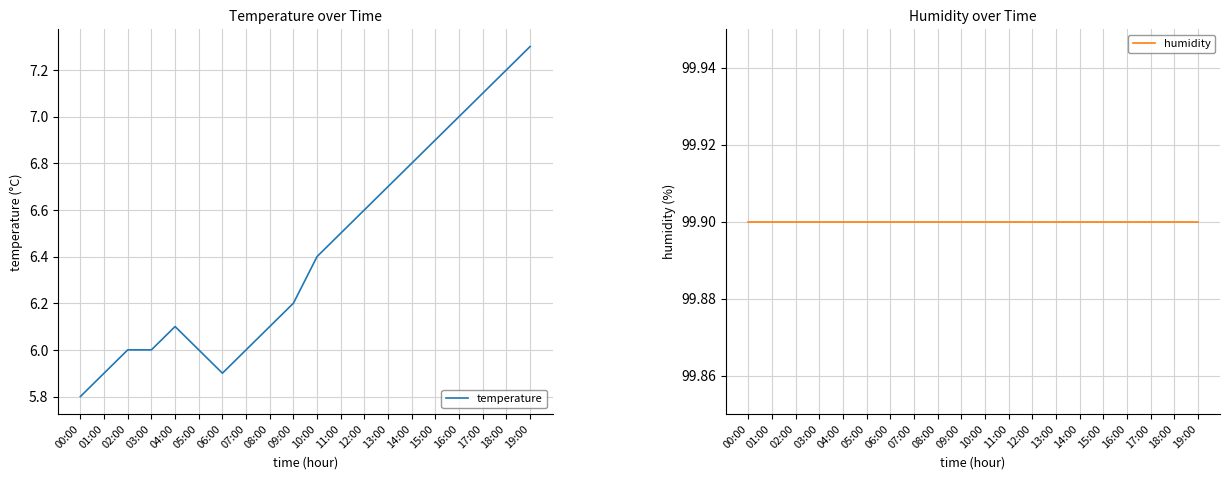

List the labels in order of humidity value, smallest first.

00:00, 01:00, 02:00, 03:00, 04:00, 05:00, 06:00, 07:00, 08:00, 09:00, 10:00, 11:00, 12:00, 13:00, 14:00, 15:00, 16:00, 17:00, 18:00, 19:00